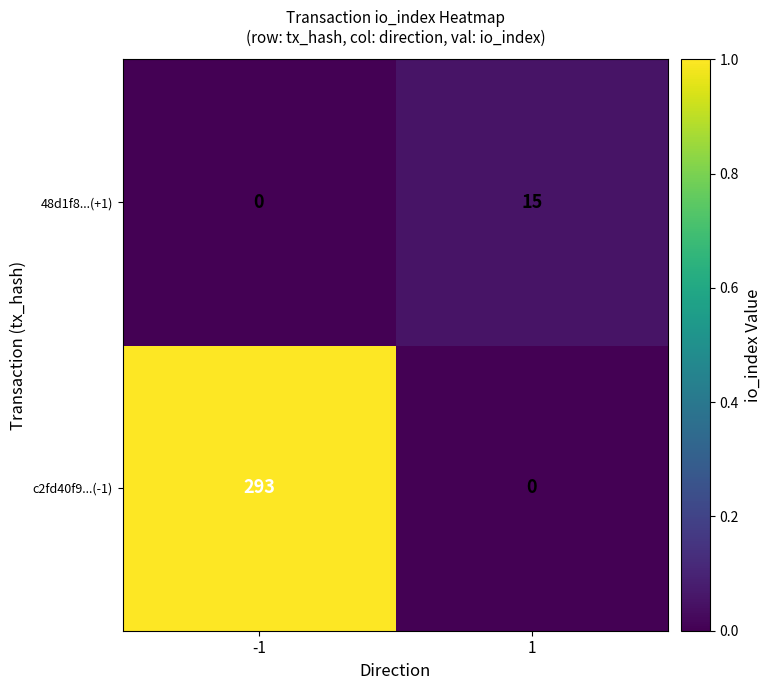

At which category is the sum across all series the highest?

-1